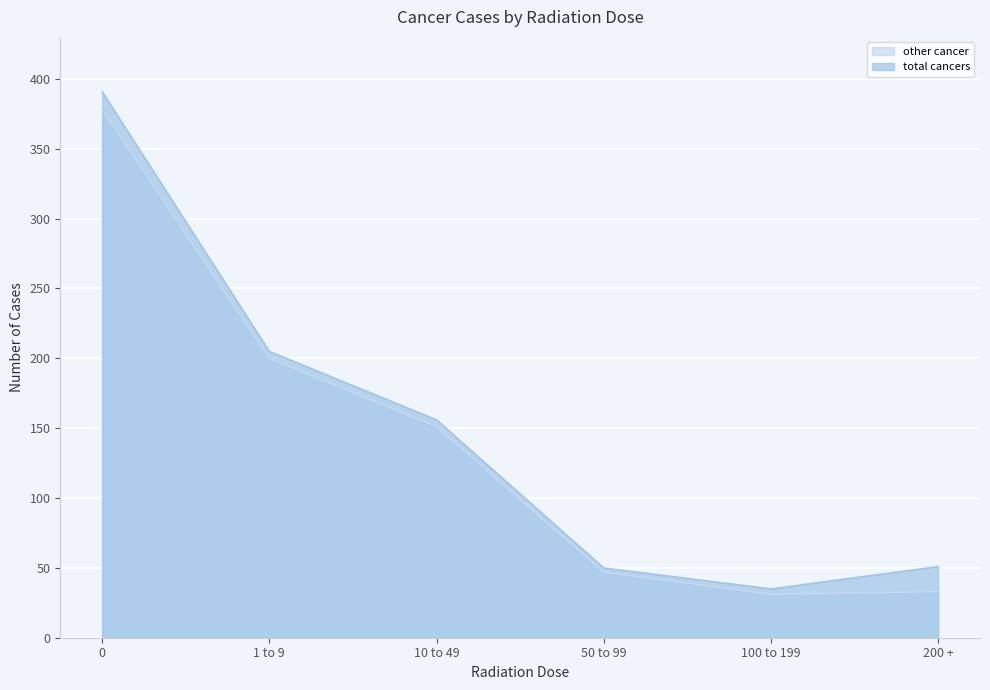

What are all the series names shown in the legend?

other cancer, total cancers